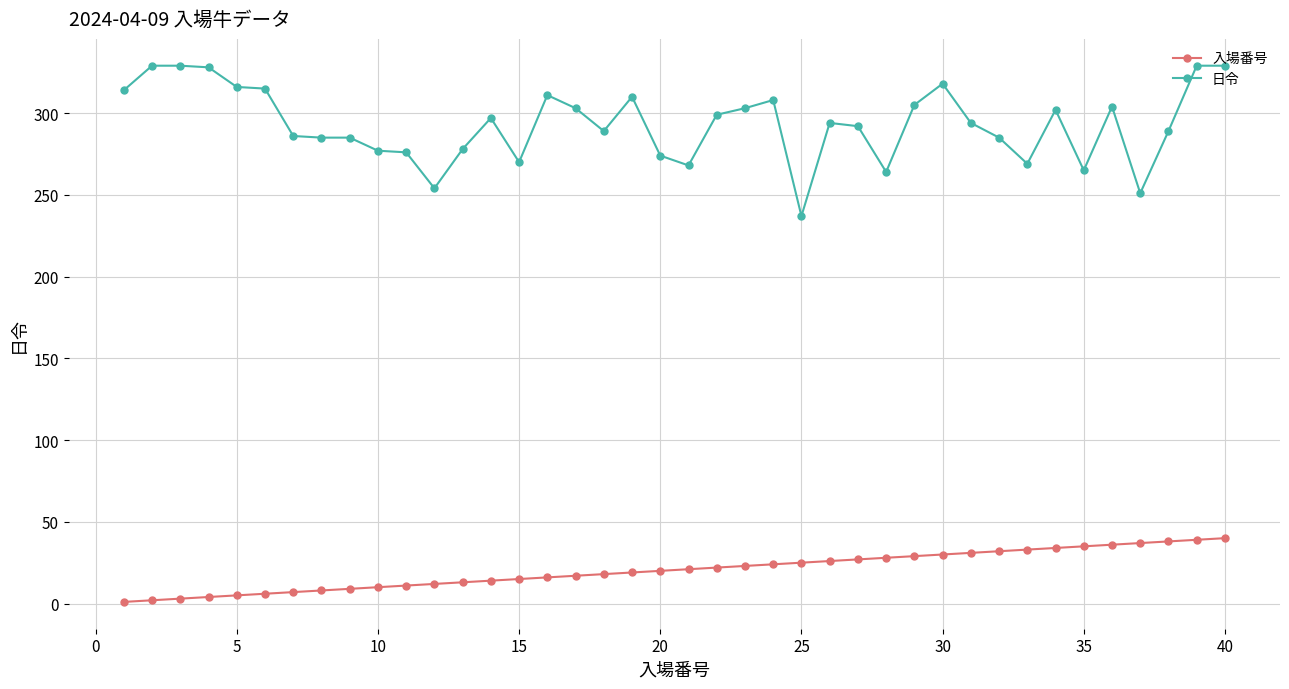

Rank the series by their maximum value, from lowest to highest.

入場番号, 日令